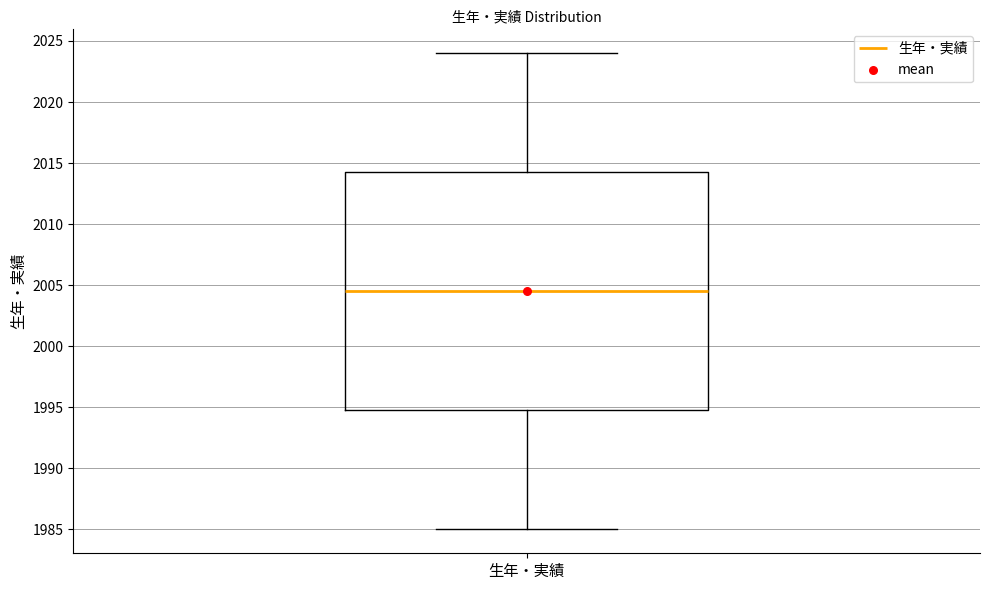

Transcribe this box plot: give where the median line is, the range the box spans, and where the two whiskers end, as read against the y-axis. The values are not printed on the chart, so give them approximately, as read against the axis.

median 2004.5, box 1995.0 to 2014.5, whiskers 1985.0 to 2024.0